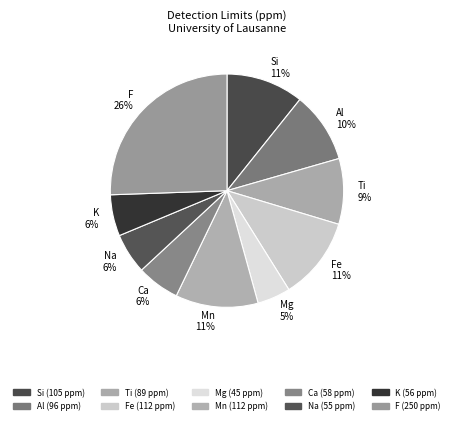

True or false: K accounts for 6% of the total.

True